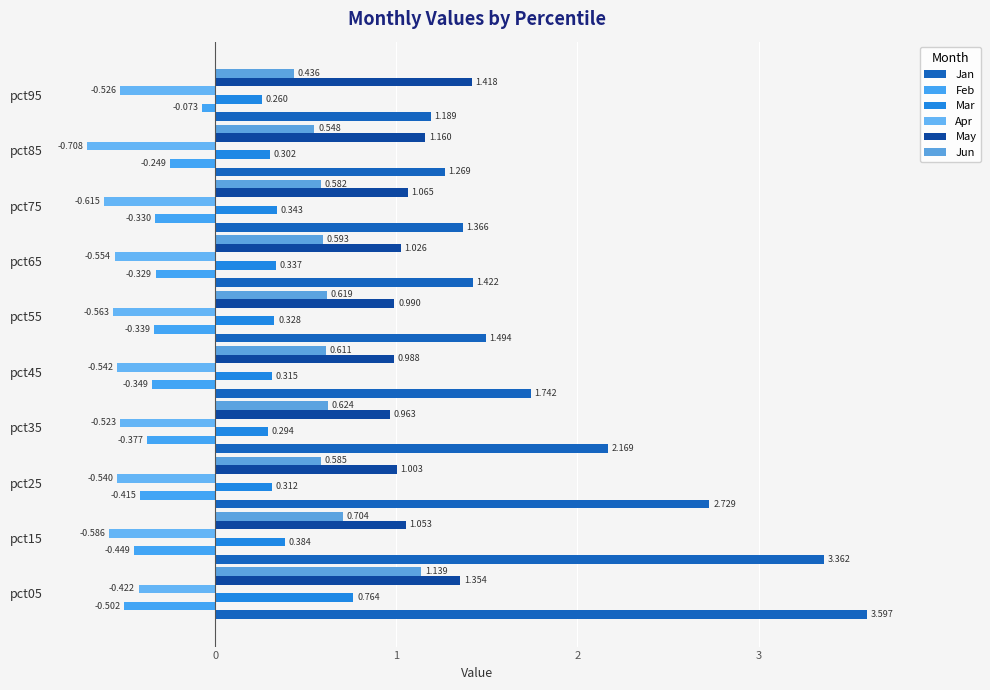

Count the number of categories in the chart.

10